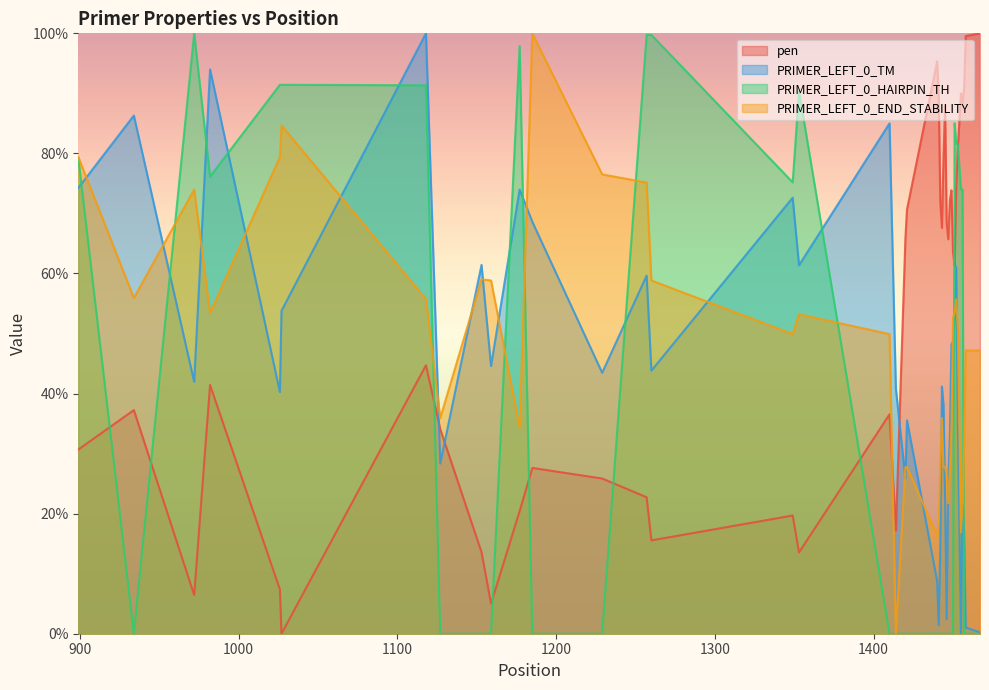

How many series are shown in this chart?

4